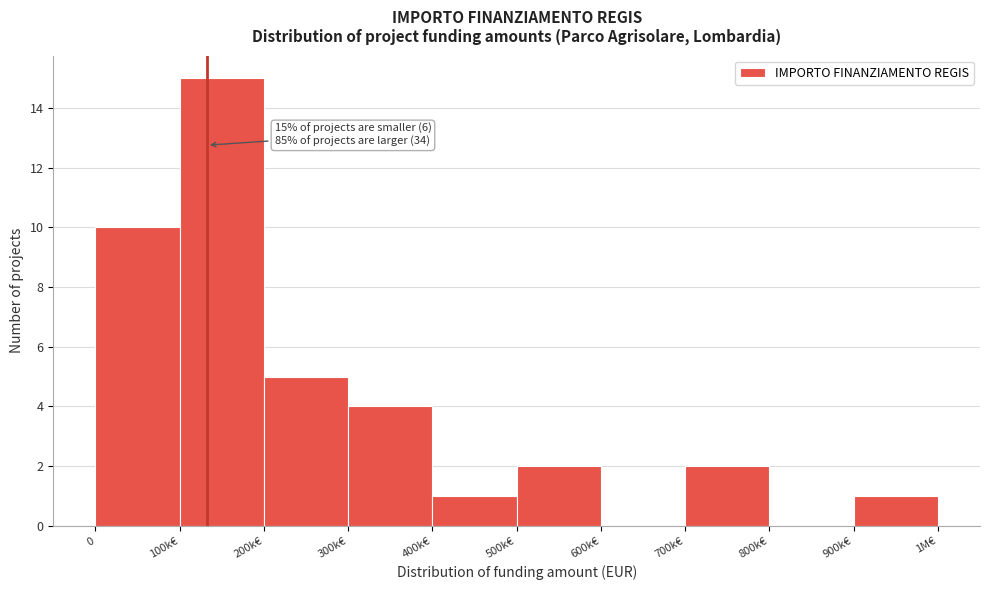

Reading left to right, list all the values displayed in this chart.

0=10	100k€=15	200k€=5	300k€=4	400k€=1	500k€=2	600k€=0	700k€=2	800k€=0	900k€=1